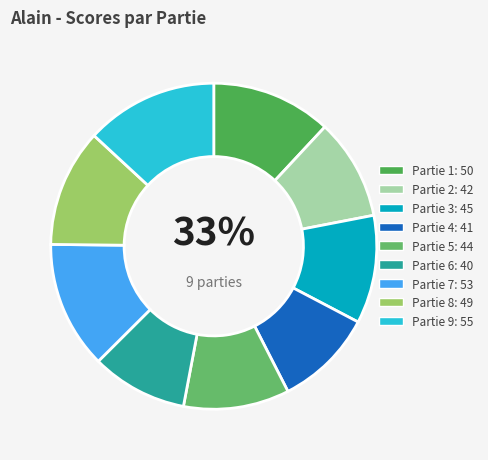

Is the sum of 3 and 8 greater than half?

No